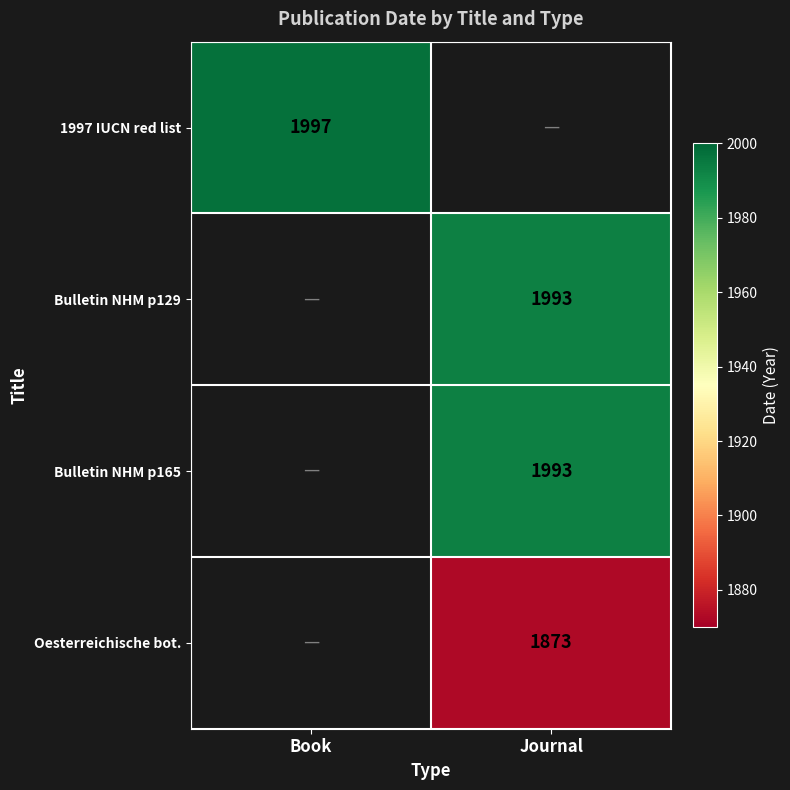

Count the number of data series in this chart.

4